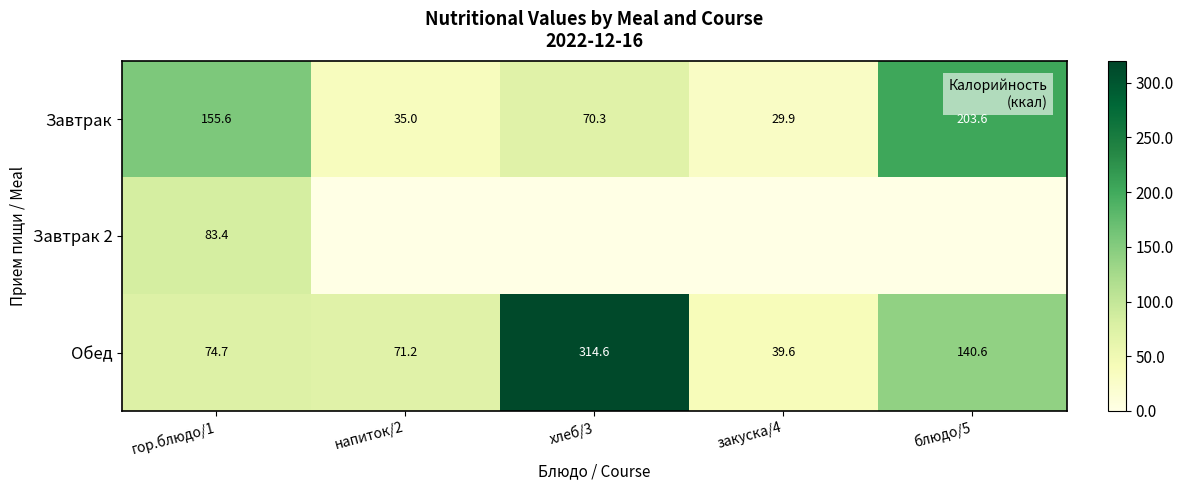

What is the highest value of the Обед series?

314.6